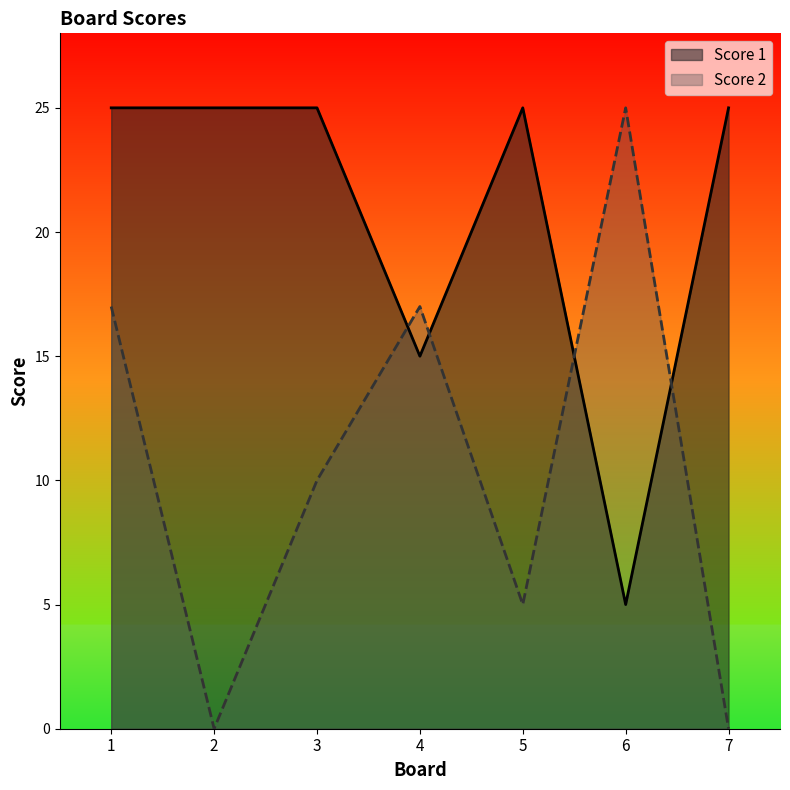

Reading left to right, transcribe all the data shown in this chart.

Score 1: 1=25	2=25	3=25	4=15	5=25	6=5	7=25
Score 2: 1=17	2=0	3=10	4=17	5=5	6=25	7=0